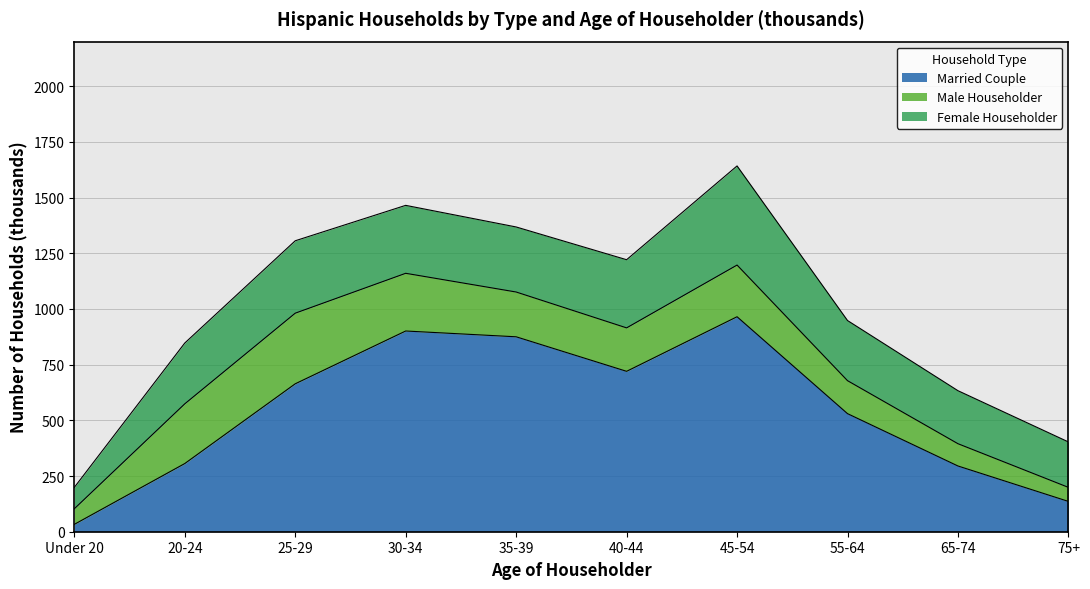

What are all the series names shown in the legend?

Married Couple, Male Householder, Female Householder